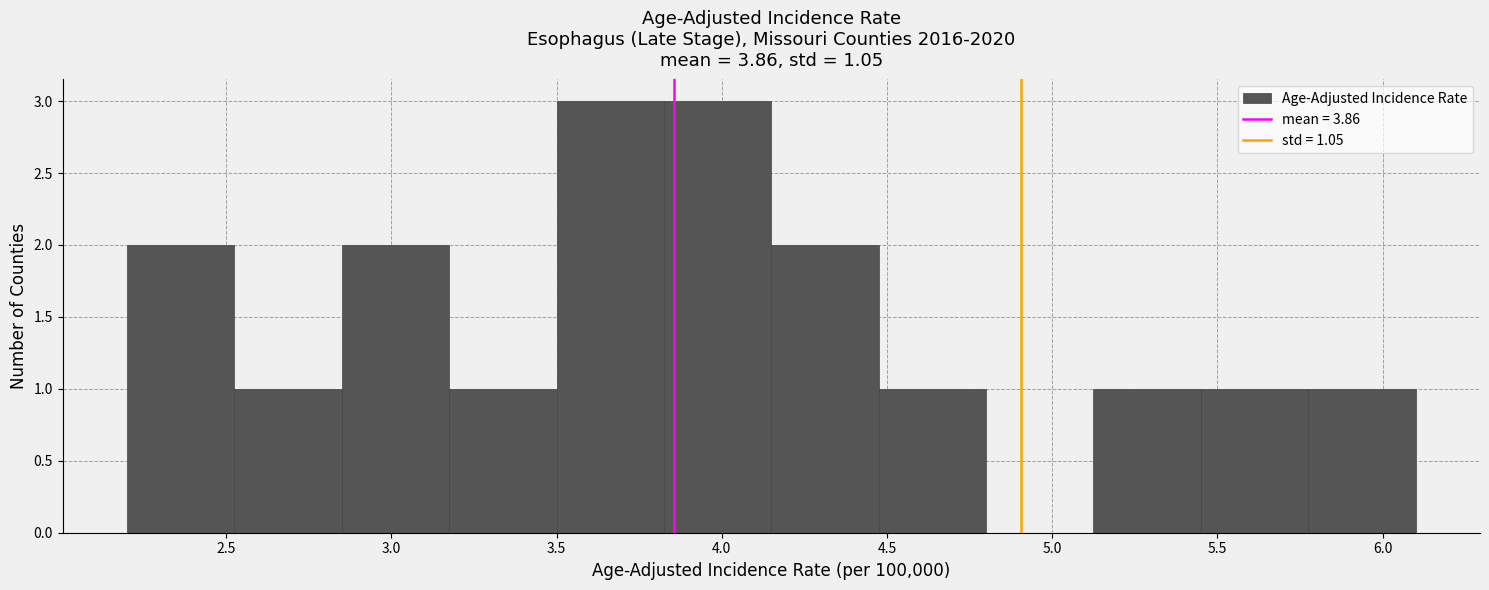

Reading left to right, list every bar in this chart as the range it spans on the x-axis followed by its height. Neither the bar edges nor the heights are printed on the chart, so give them approximately, as read against the axes.

2.200 to 2.525: 2
2.525 to 2.850: 1
2.850 to 3.175: 2
3.175 to 3.500: 1
3.500 to 3.825: 3
3.825 to 4.150: 3
4.150 to 4.475: 2
4.475 to 4.800: 1
4.800 to 5.125: 0
5.125 to 5.450: 1
5.450 to 5.775: 1
5.775 to 6.100: 1